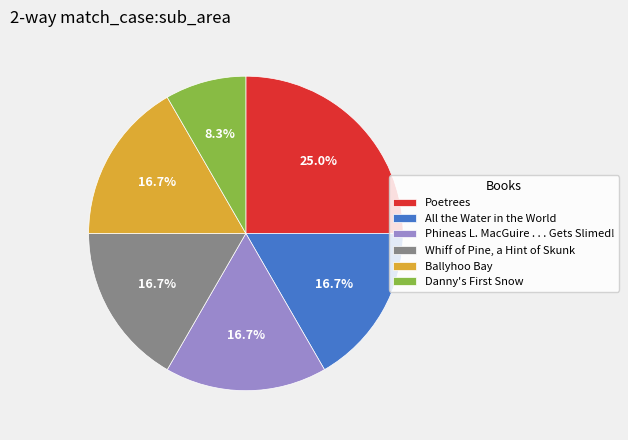

How many slices are in this pie chart?

6